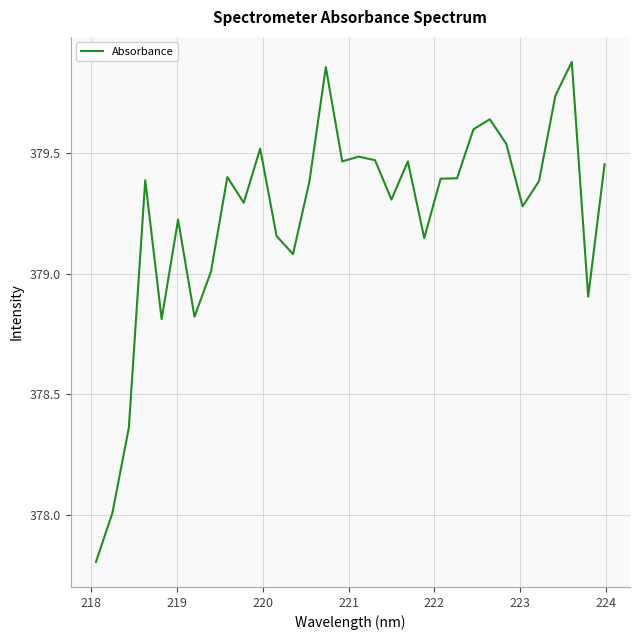

Does the chart display data point markers on the line(s)?

No